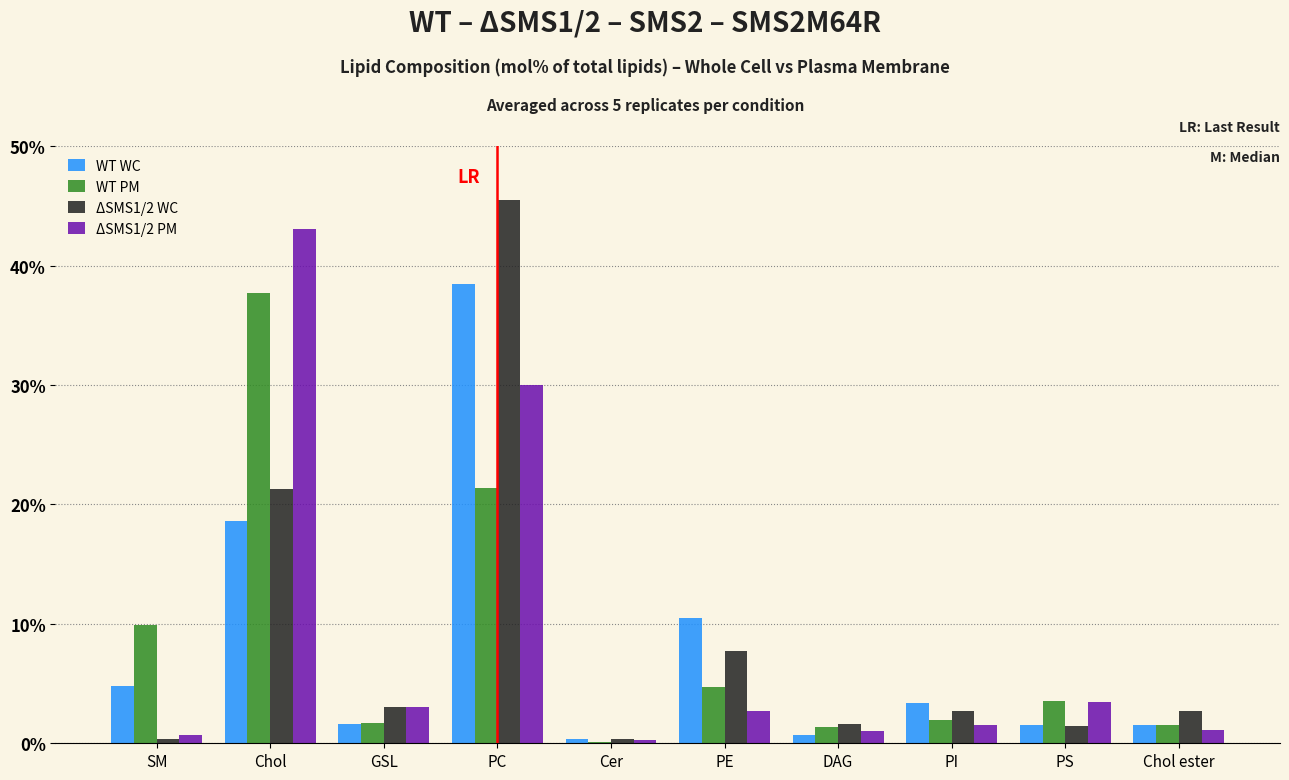

The WT PM series shows 21.4 at PC. True or false?

True